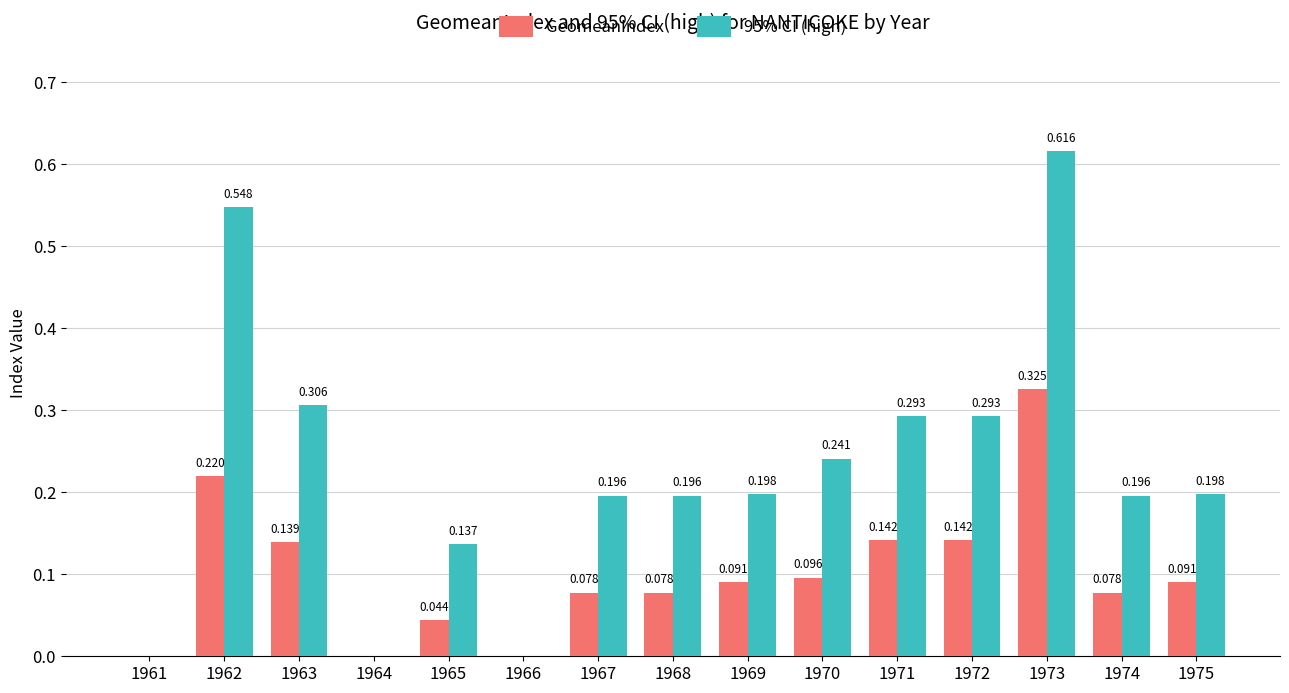

True or false: 95% CI (high) has a value of 0.4 at 1970.

False